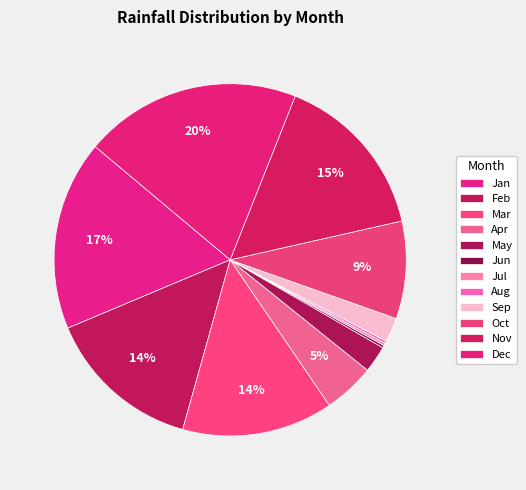

True or false: May accounts for 15% of the total.

False